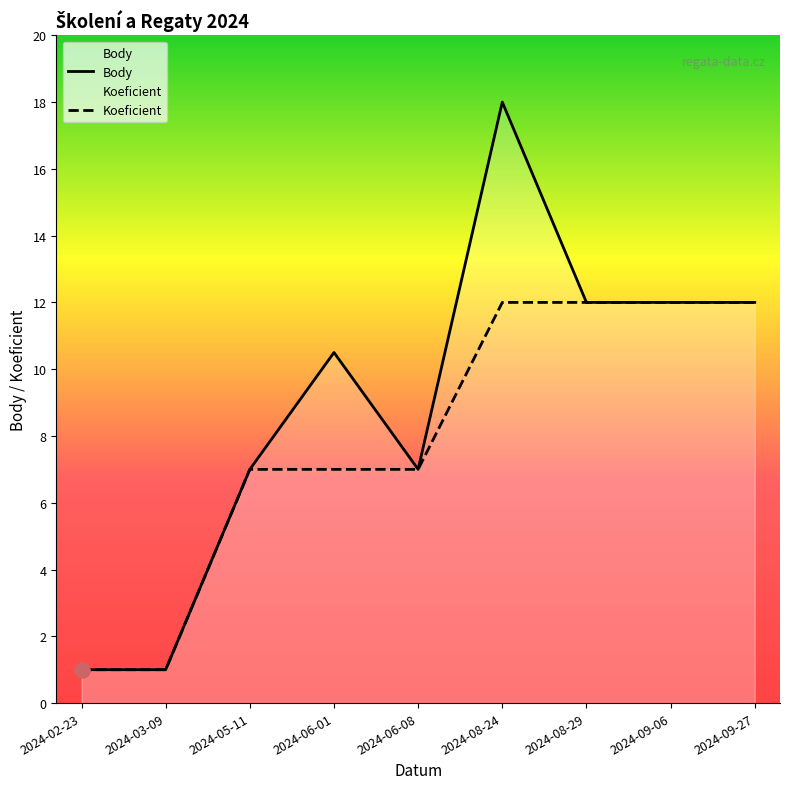

Which series has the widest spread of Y values?

Body